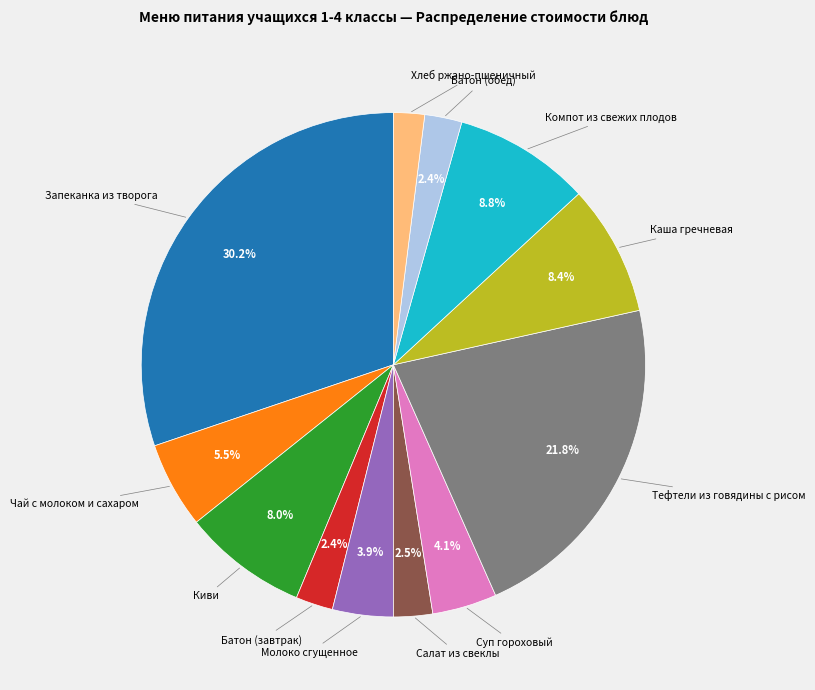

Does any single category account for the majority?

No